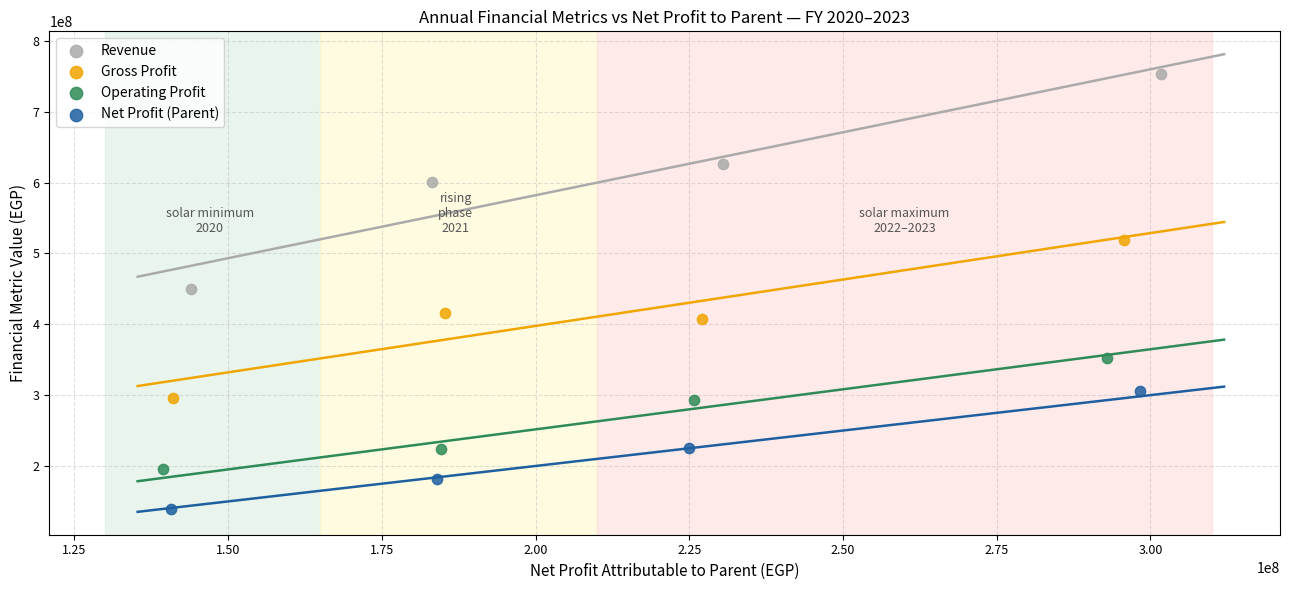

Which series contains the highest Y value?

Revenue